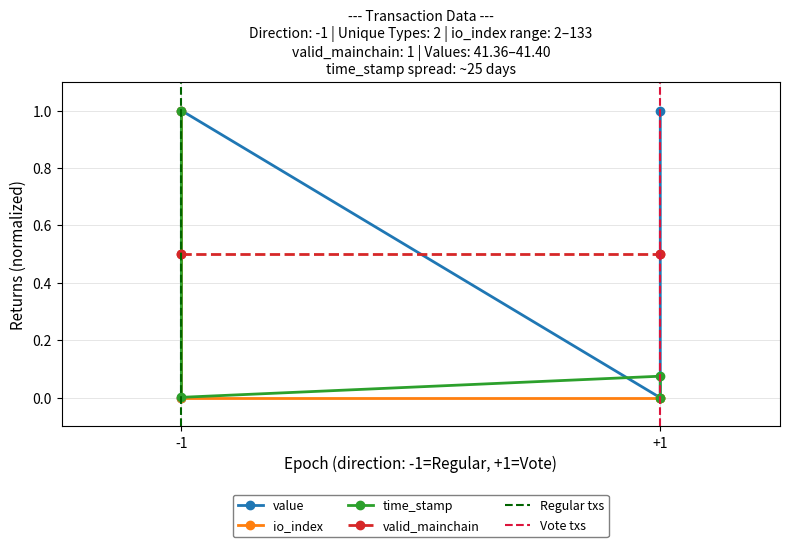

How many positive values does the time_stamp series have?

3